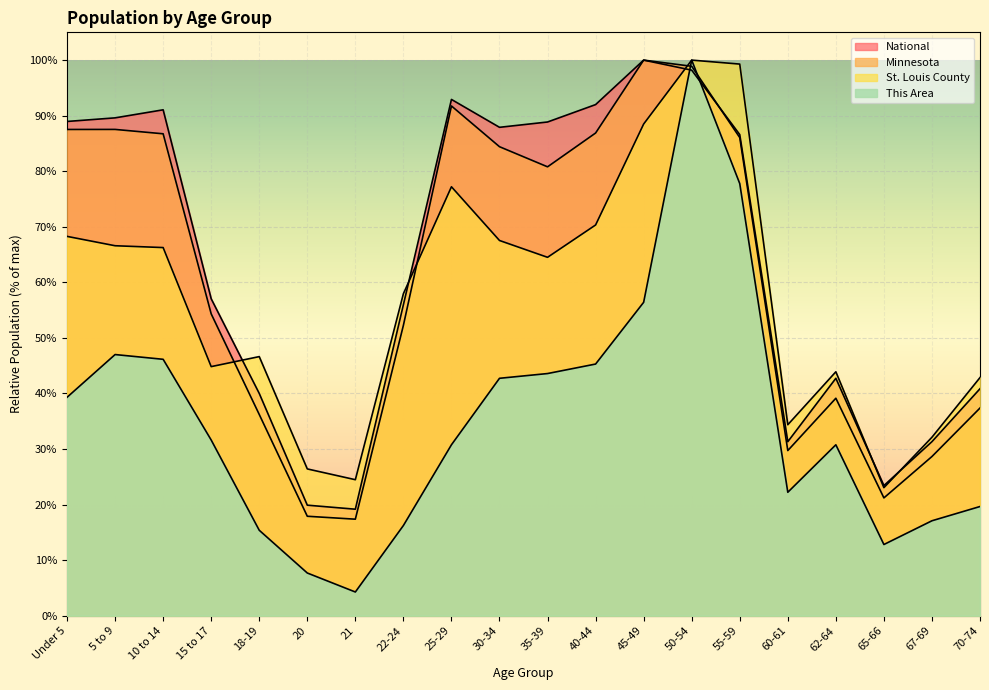

What is the average value of the St. Louis County series?

57.3